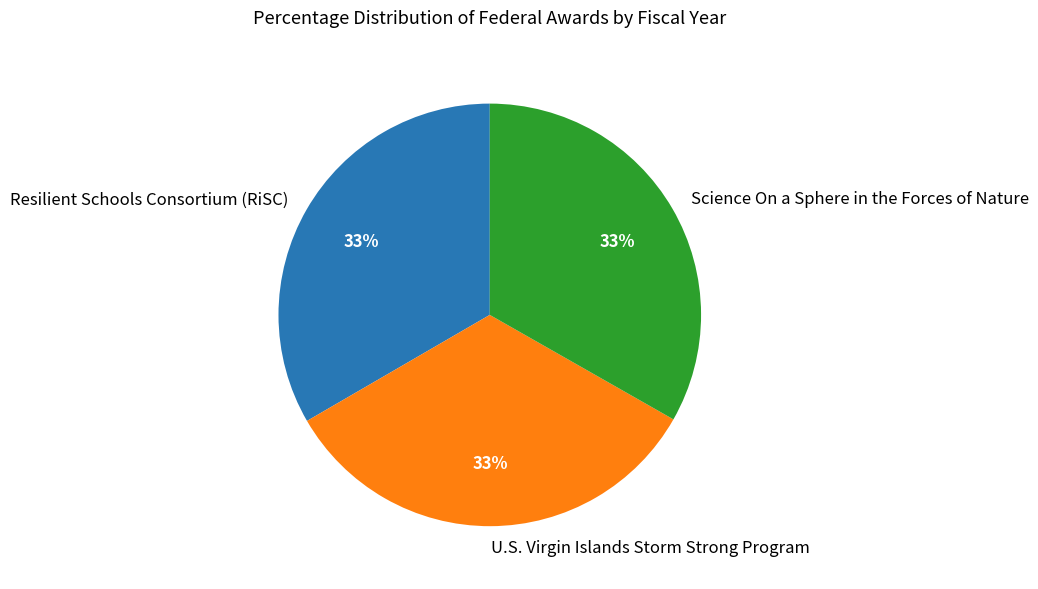

Count the number of slices in the pie.

3